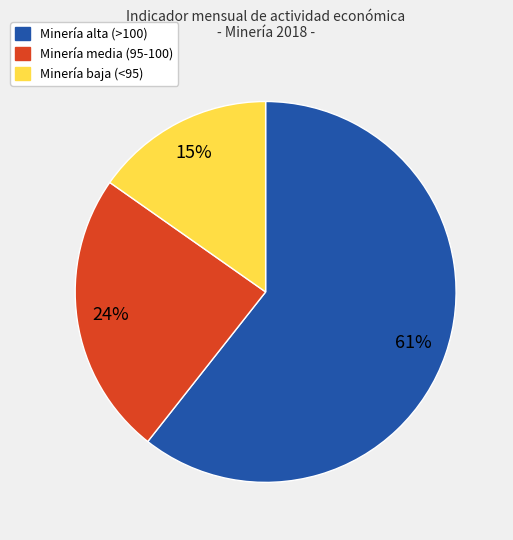

Is there a majority slice in this chart?

Yes